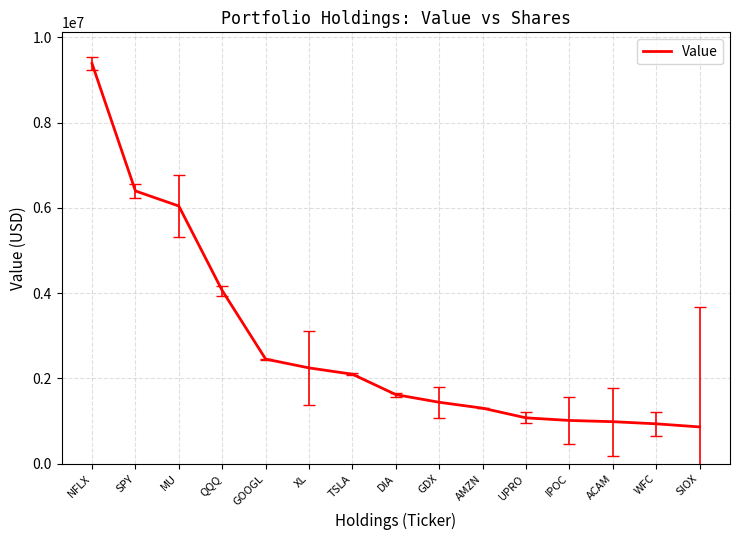

How many lines are shown in the chart?

1